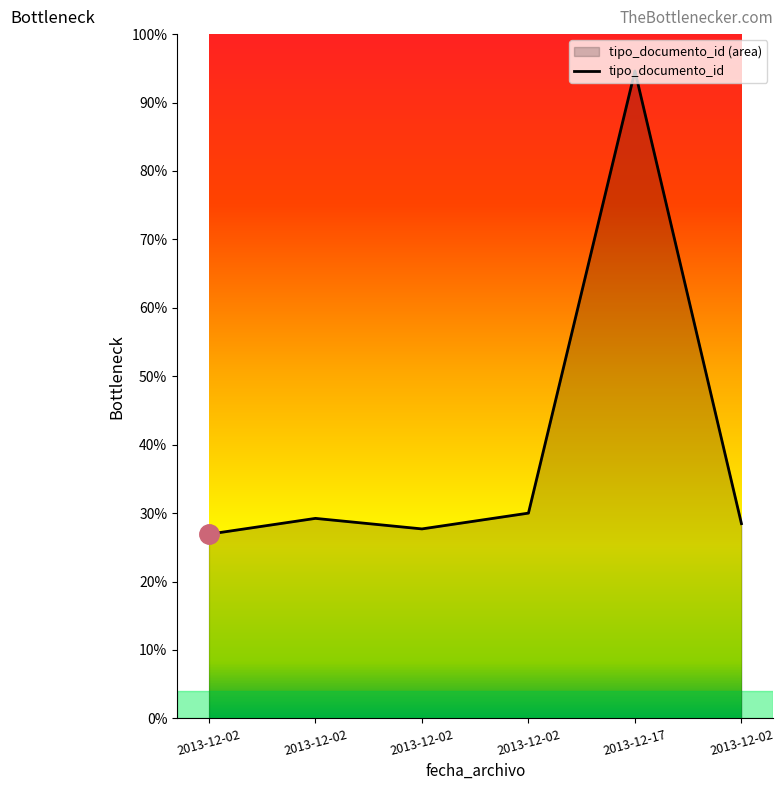

How many data points does each series have?

6